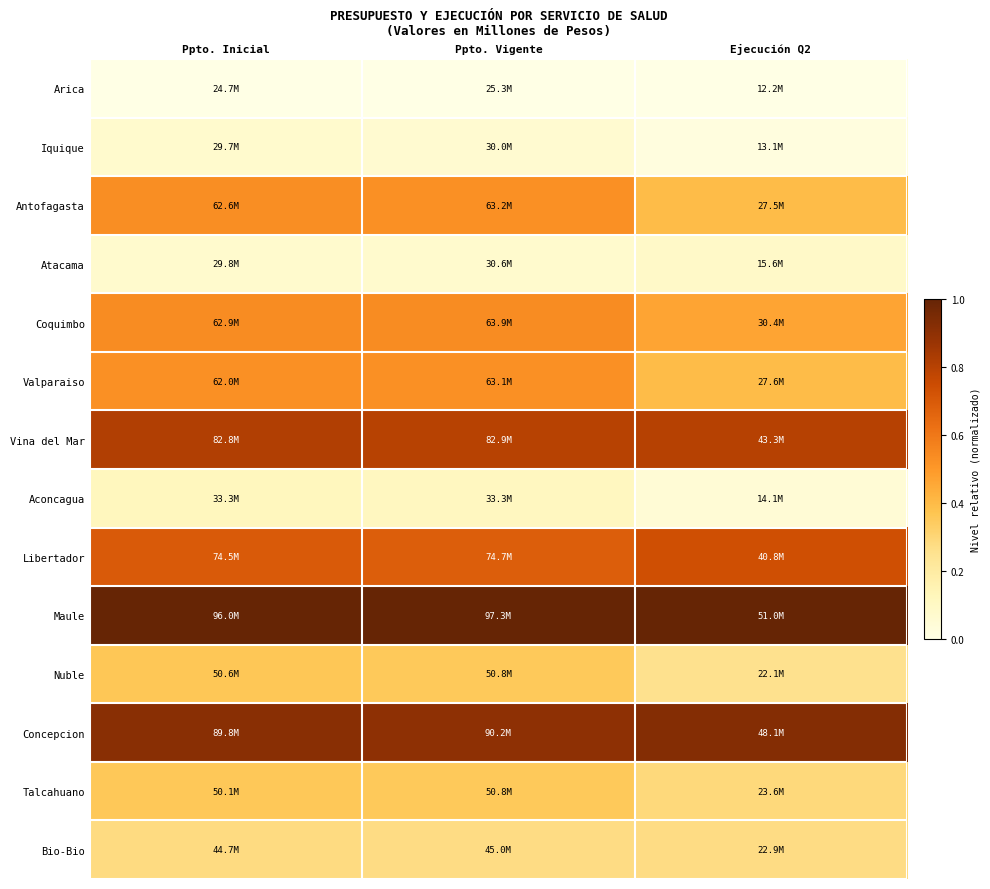

Rank the series by their maximum value, from lowest to highest.

Arica, Iquique, Atacama, Aconcagua, Bio-Bio, Talcahuano, Nuble, Valparaiso, Antofagasta, Coquimbo, Libertador, Vina del Mar, Concepcion, Maule